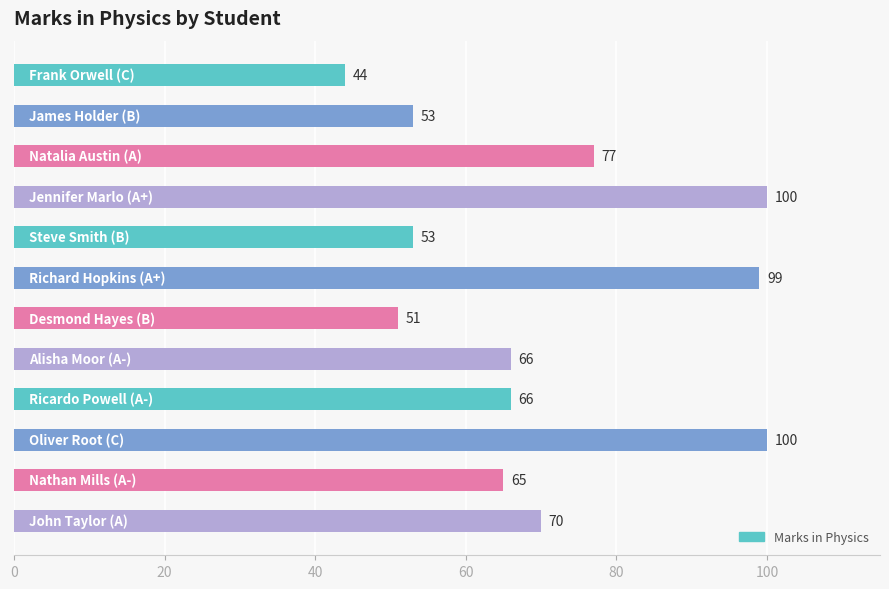

What is the difference between the maximum and minimum values?

56